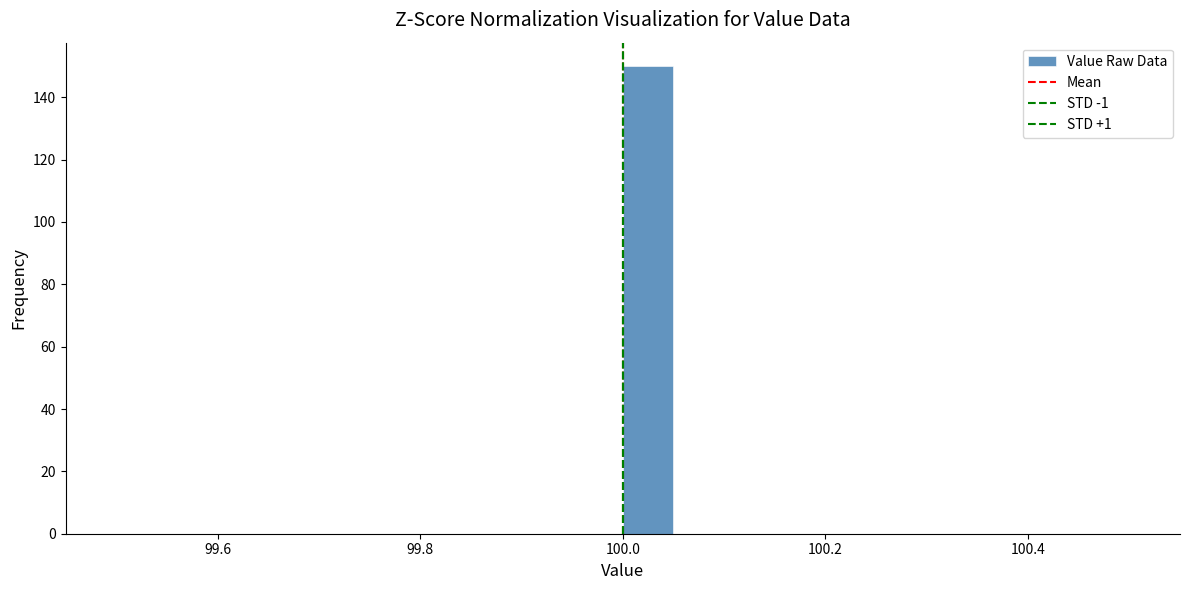

Read against the x-axis, roughly where is the centre of the tallest bar?

100.02